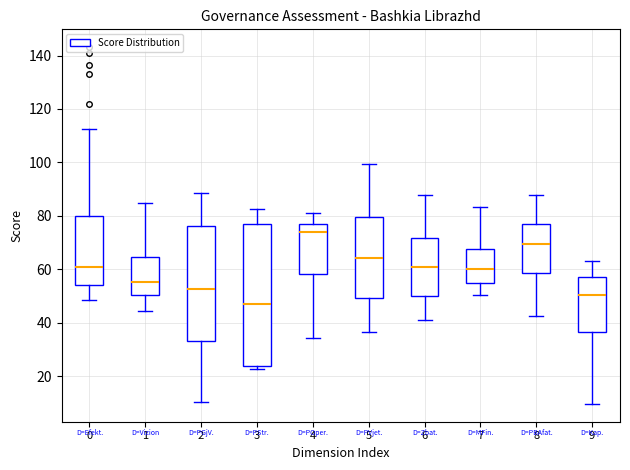

Reading left to right, transcribe this box plot: for each box, give where its median line is, the range the box spans, and where its two whiskers end, as read against the y-axis. The values are not printed on the chart, so give them approximately, as read against the axis.

0: median 60, box 54 to 80, whiskers 48 to 112
1: median 56, box 50 to 64, whiskers 44 to 86
2: median 52, box 34 to 76, whiskers 10 to 88
3: median 48, box 24 to 78, whiskers 22 to 82
4: median 74, box 58 to 78, whiskers 34 to 82
5: median 64, box 50 to 80, whiskers 36 to 100
6: median 60, box 50 to 72, whiskers 40 to 88
7: median 60, box 54 to 68, whiskers 50 to 84
8: median 70, box 58 to 76, whiskers 42 to 88
9: median 50, box 36 to 58, whiskers 10 to 64